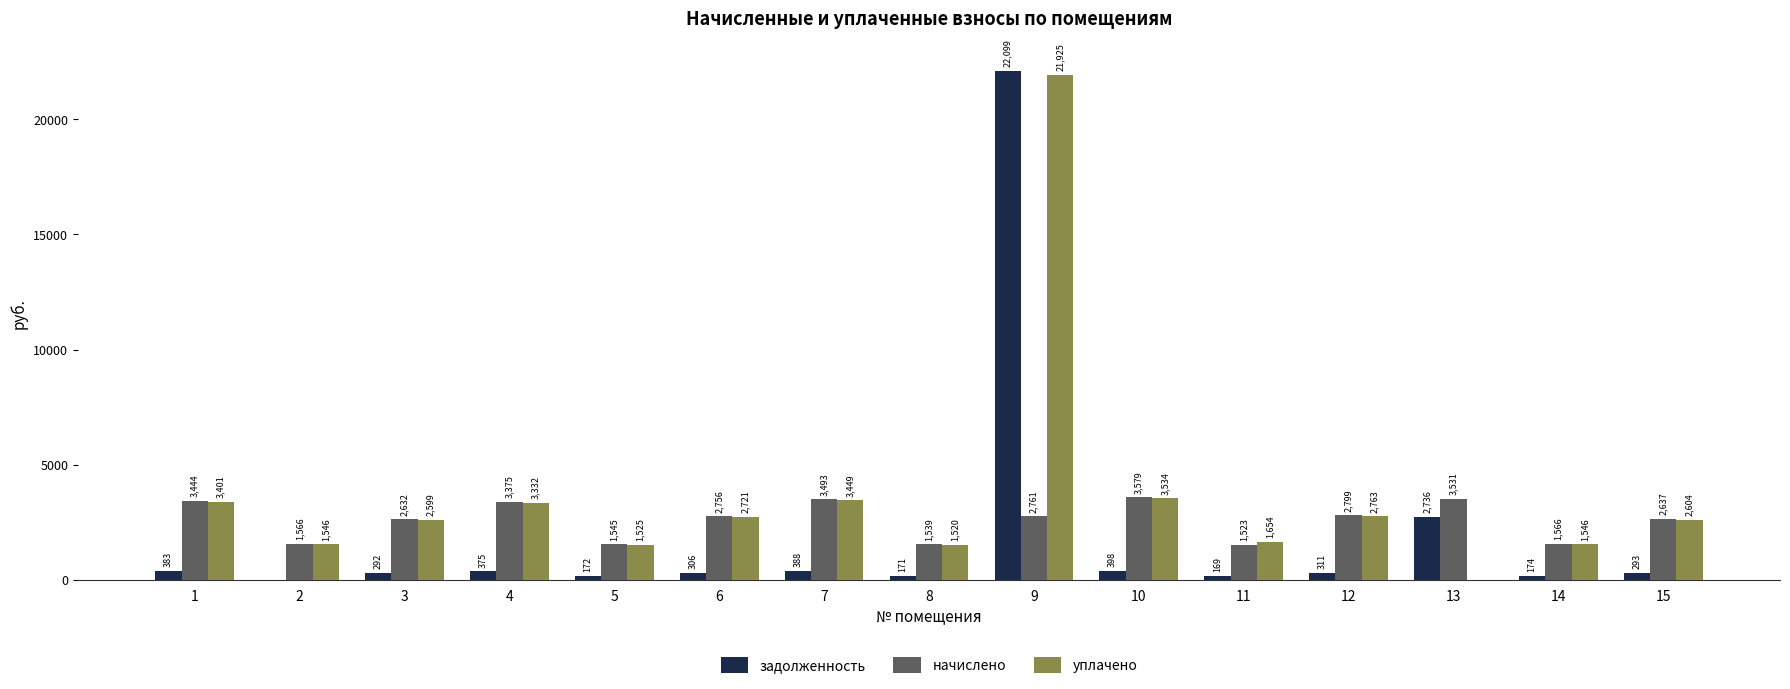

What is the maximum value for задолженность?

22099.4